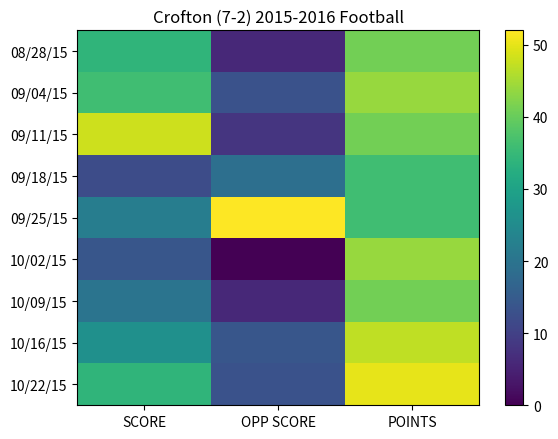

List the series in order of their peak value, lowest first.

09/18/15, 08/28/15, 10/09/15, 09/04/15, 10/02/15, 10/16/15, 09/11/15, 10/22/15, 09/25/15